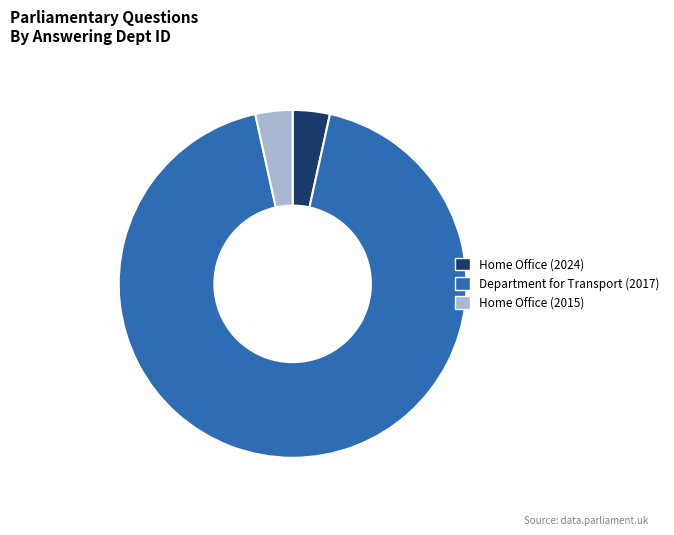

Which slice is the largest?

Department for Transport (2017)